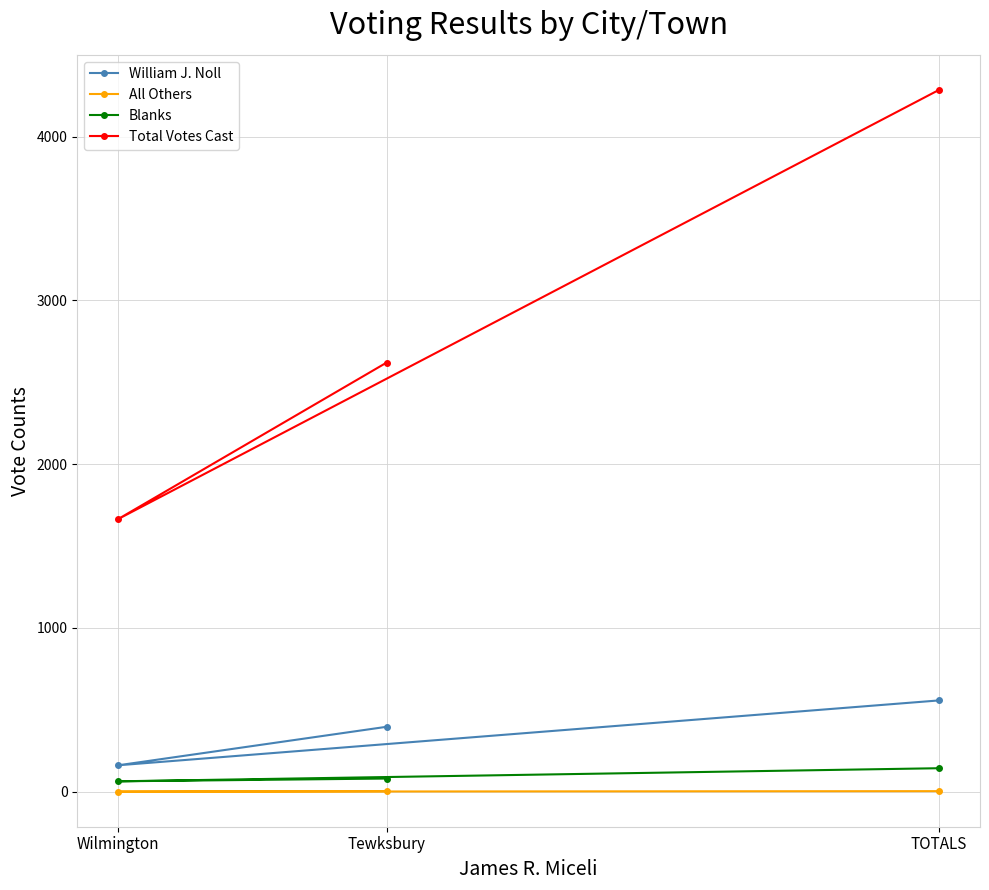

Rank the series at TOTALS from lowest to highest value.

All Others, Blanks, William J. Noll, Total Votes Cast